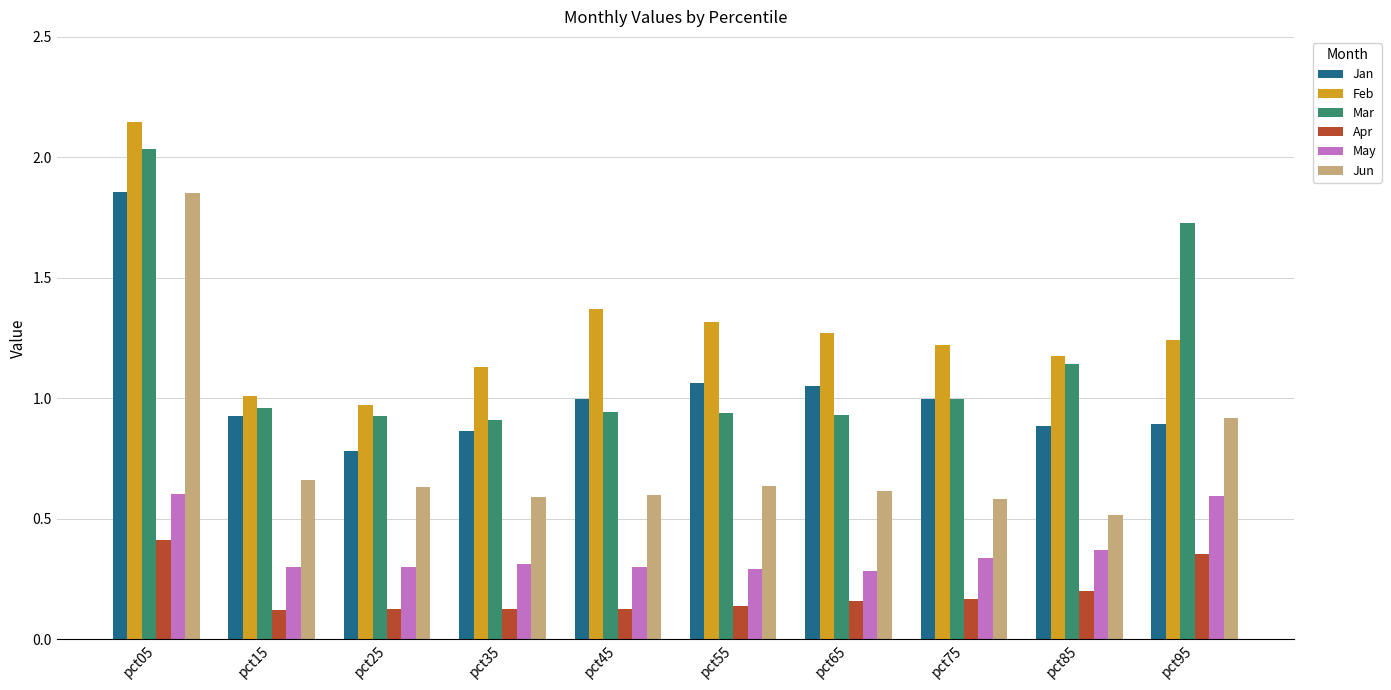

What is the sum of all Jan values?

10.3